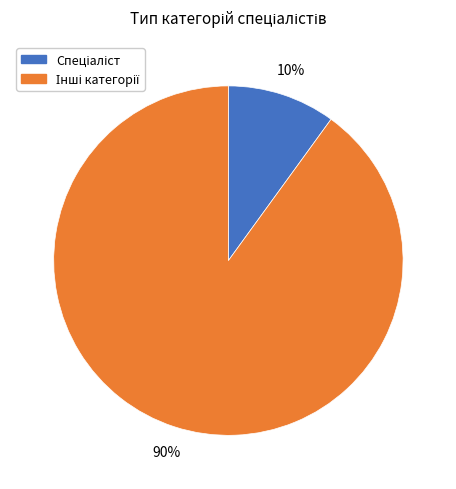

Is there any slice that represents more than half of the pie?

Yes